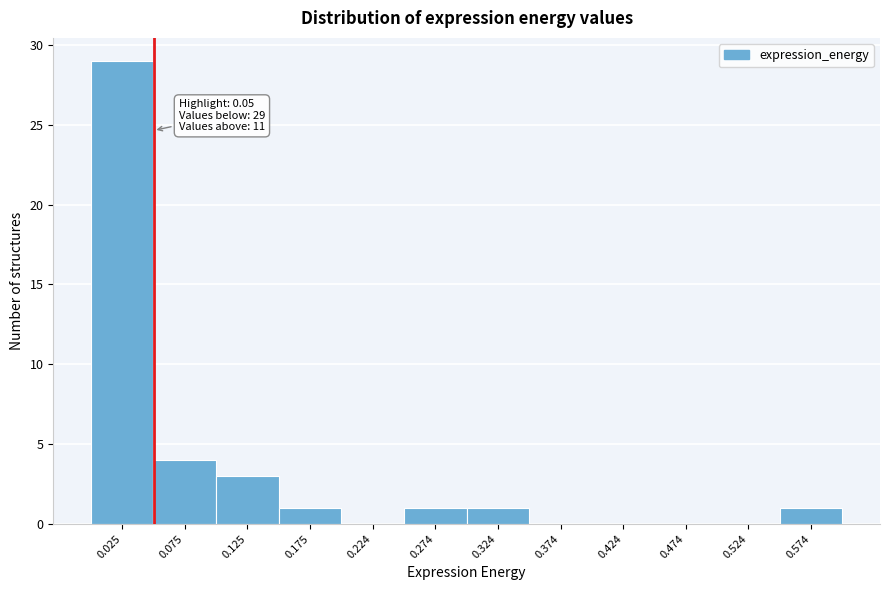

Over which range of the x-axis is the bar tallest?

0.00 to 0.05